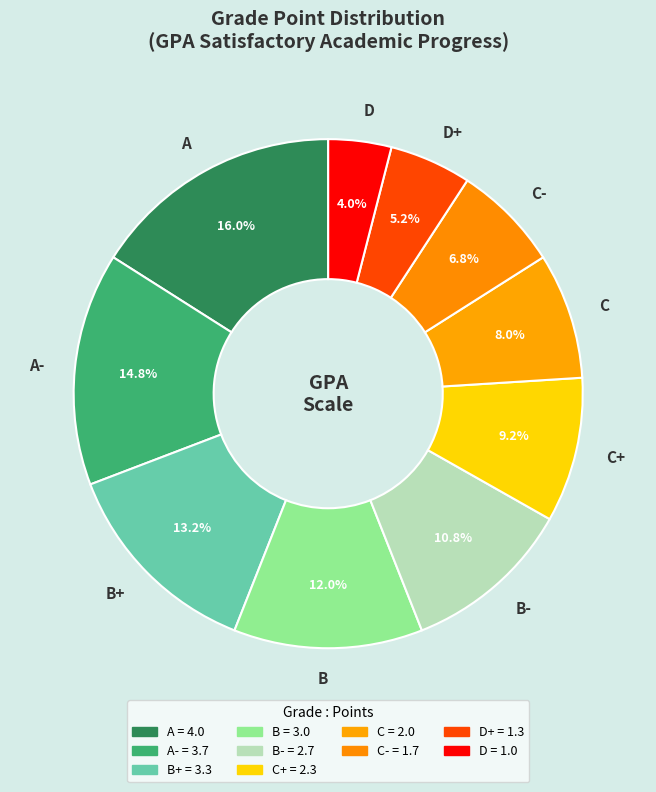

The A slice represents 27% of the pie. True or false?

False